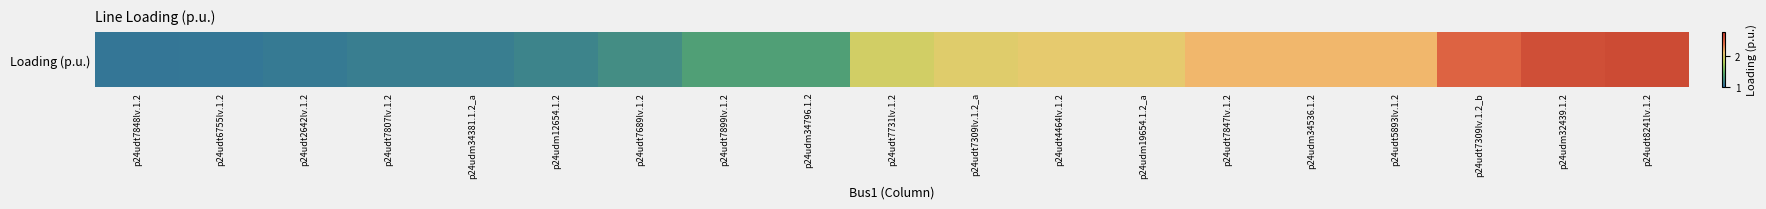

Rank the categories by value from highest to lowest.

p24udt8241lv.1.2, p24udm32439.1.2, p24udt7309lv.1.2_b, p24udt5893lv.1.2, p24udm34536.1.2, p24udt7847lv.1.2, p24udm19654.1.2_a, p24udt4464lv.1.2, p24udt7309lv.1.2_a, p24udt7731lv.1.2, p24udm34796.1.2, p24udt7899lv.1.2, p24udt7689lv.1.2, p24udm12654.1.2, p24udm34381.1.2_a, p24udt7807lv.1.2, p24udt2642lv.1.2, p24udt6755lv.1.2, p24udt7848lv.1.2